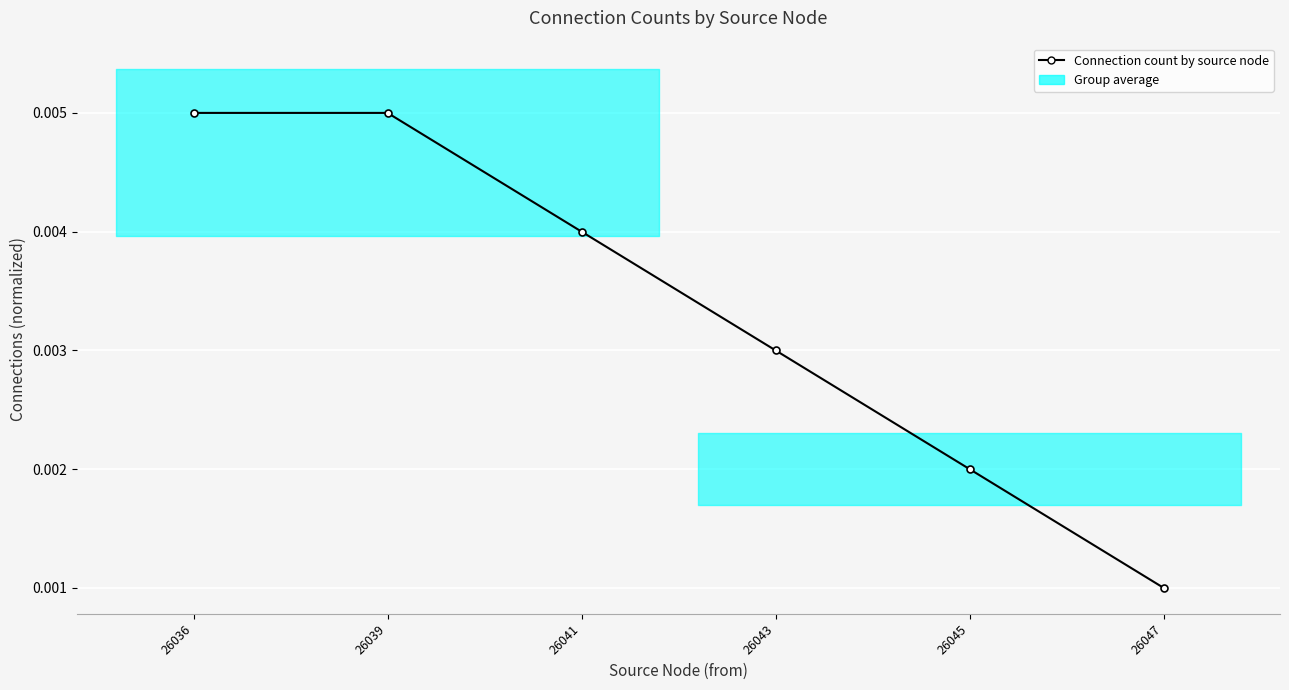

List the labels in order of value, largest first.

26036, 26039, 26041, 26043, 26045, 26047